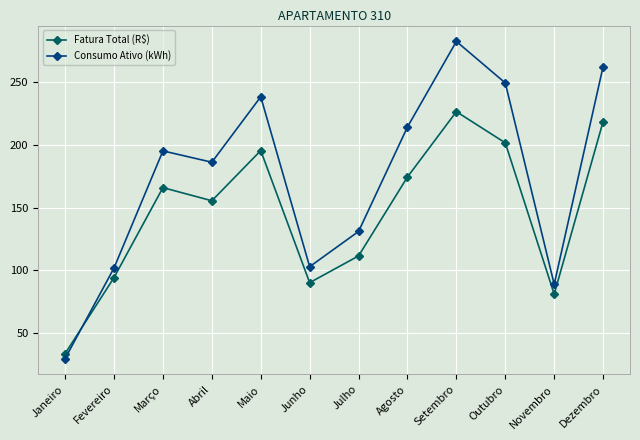

What is the value of the Fatura Total (R$) point at the 8th from the left?

174.3